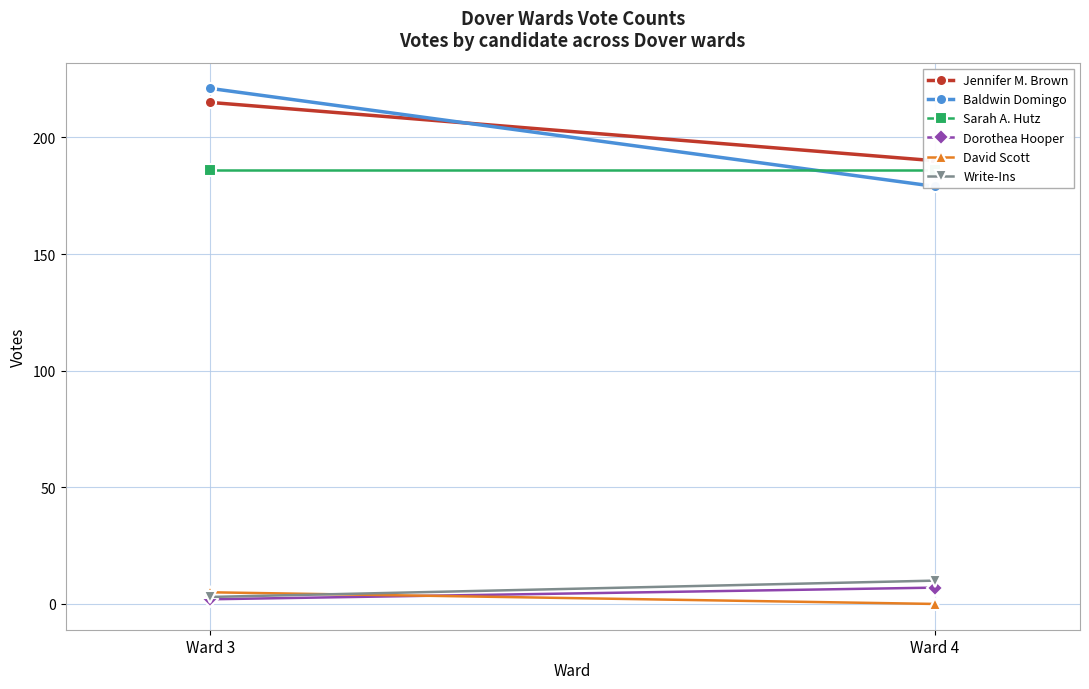

What are all the series names shown in the legend?

Jennifer M. Brown, Baldwin Domingo, Sarah A. Hutz, Dorothea Hooper, David Scott, Write-Ins